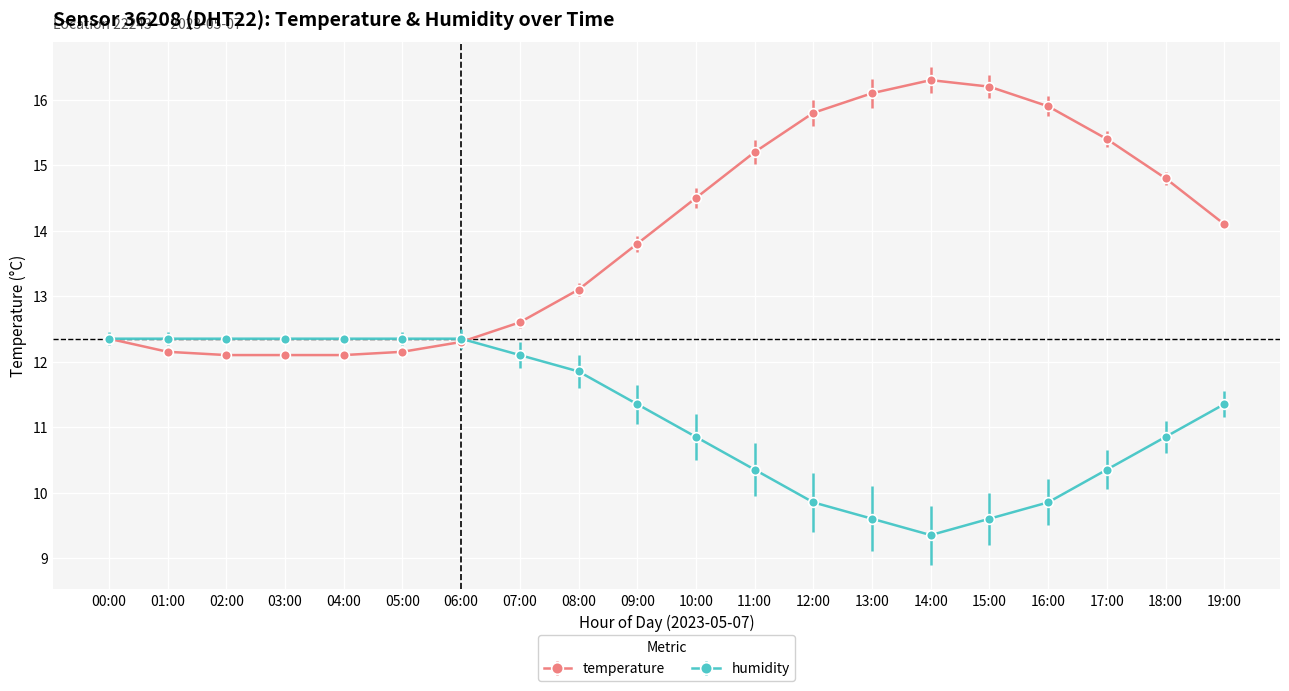

At how many categories does at least one series exceed 13?

12